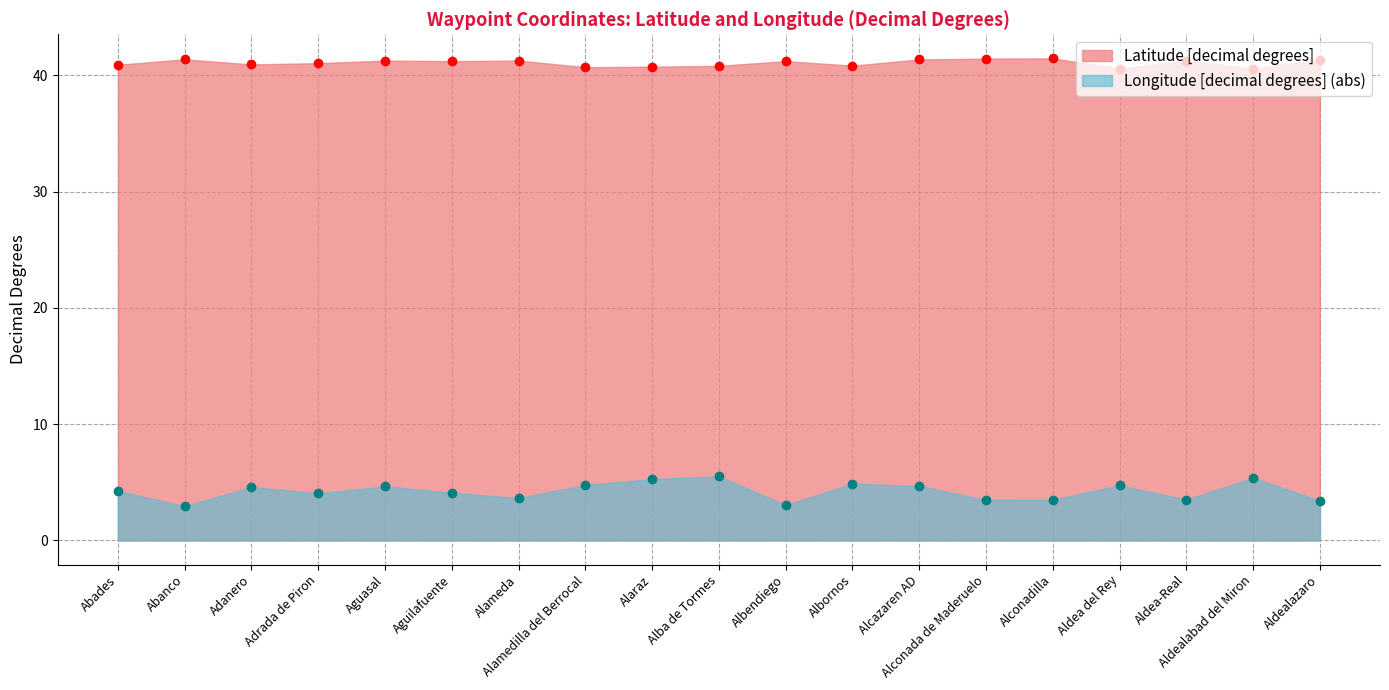

In Longitude [decimal degrees], how many points are higher than both neighbors (excluding endpoints)?

6